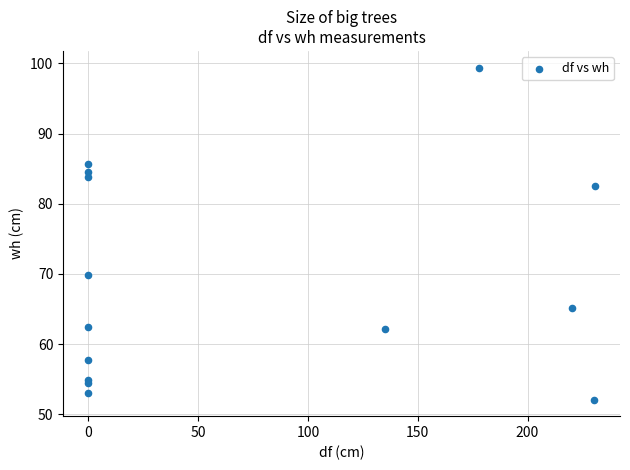

What Y value in the scatter plot is closest to 75?

69.9